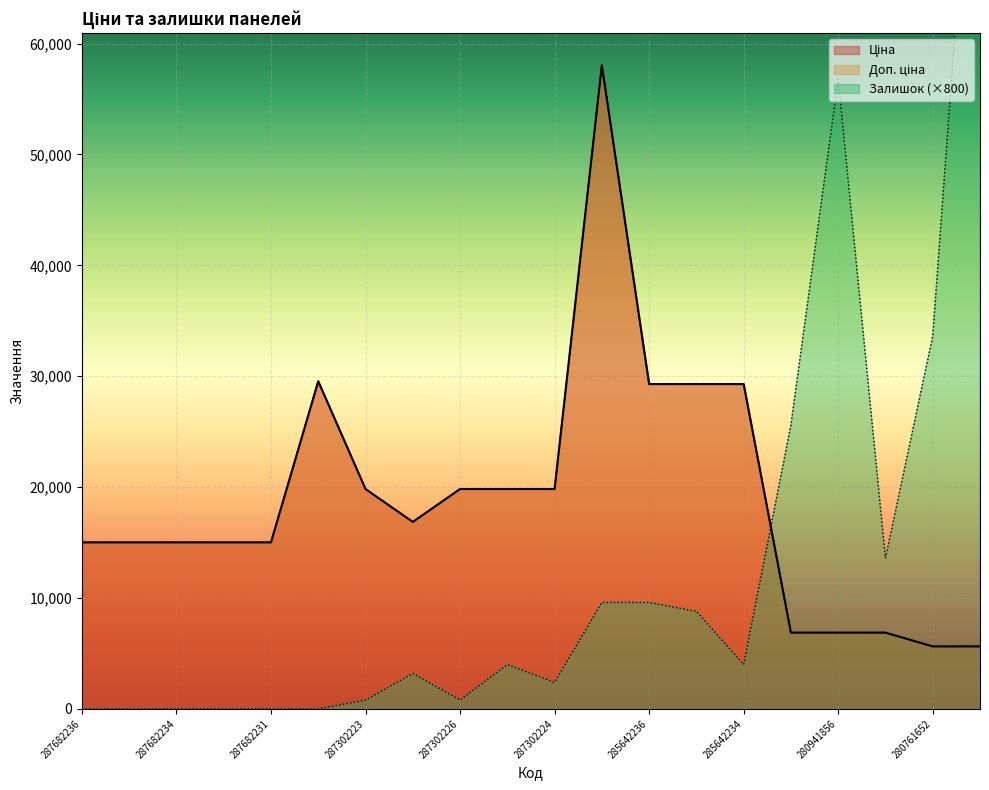

How many distinct data groups are displayed?

3